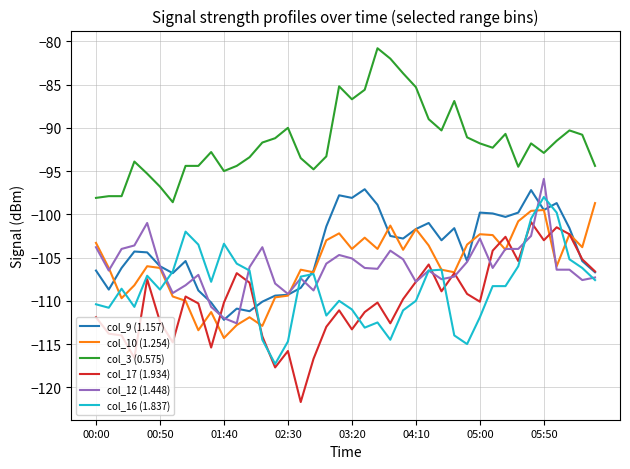

What is the greatest value displayed?

-80.8